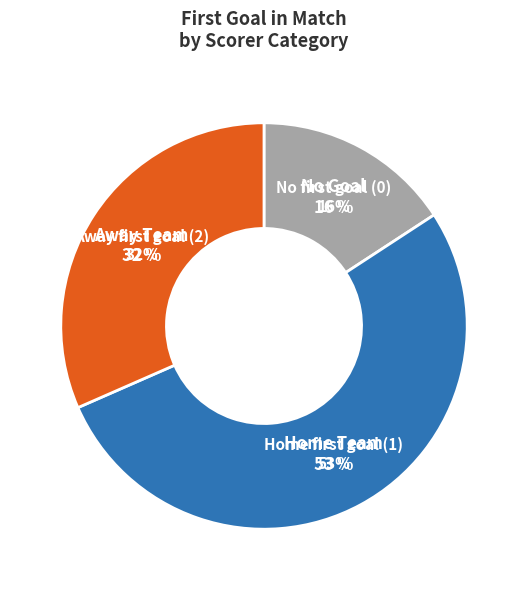

Is 2 the majority of the pie?

No